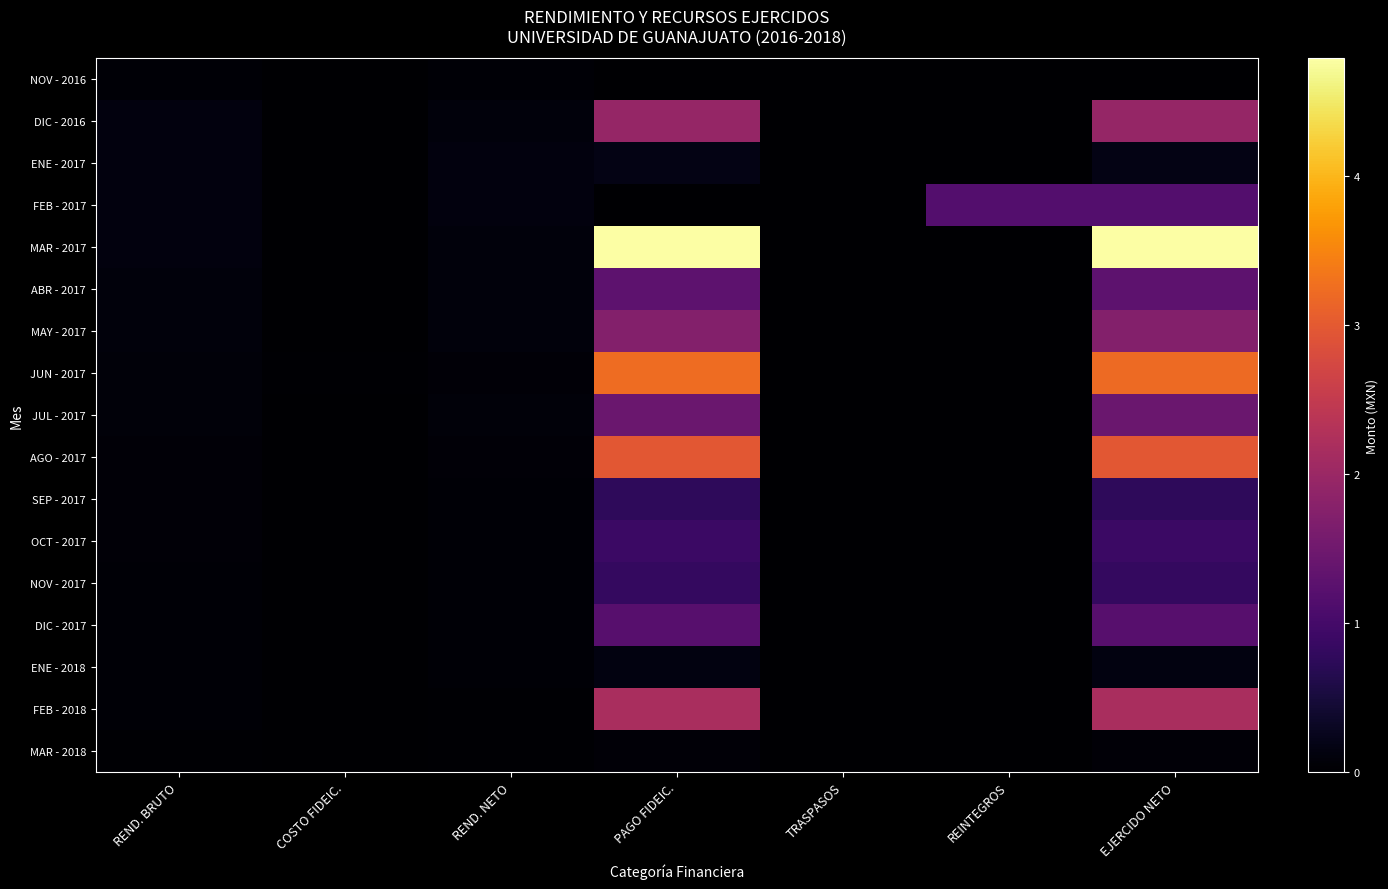

Which series has the largest total across all categories?

MAR - 2017